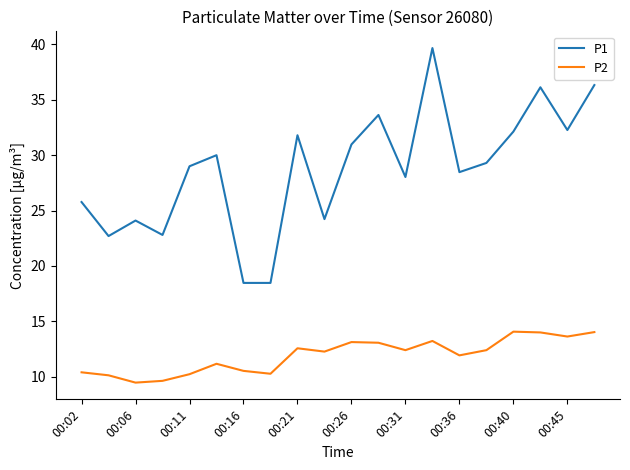

What is the greatest value displayed?

39.7